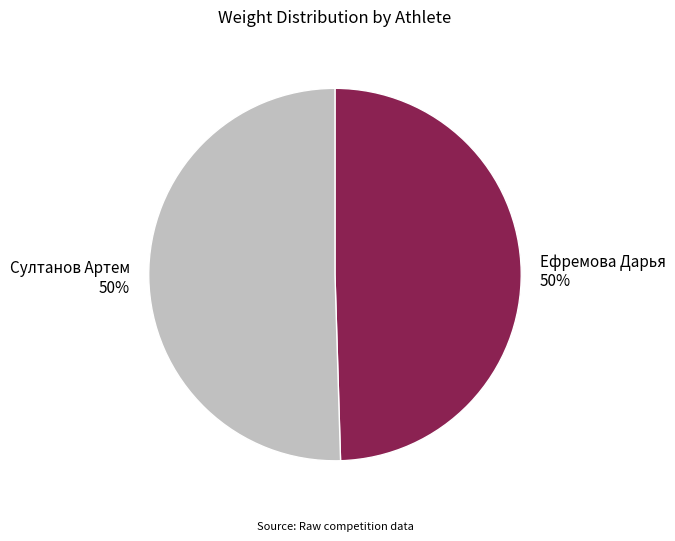

Is it true that Султанов Артем is 50% of the pie?

True